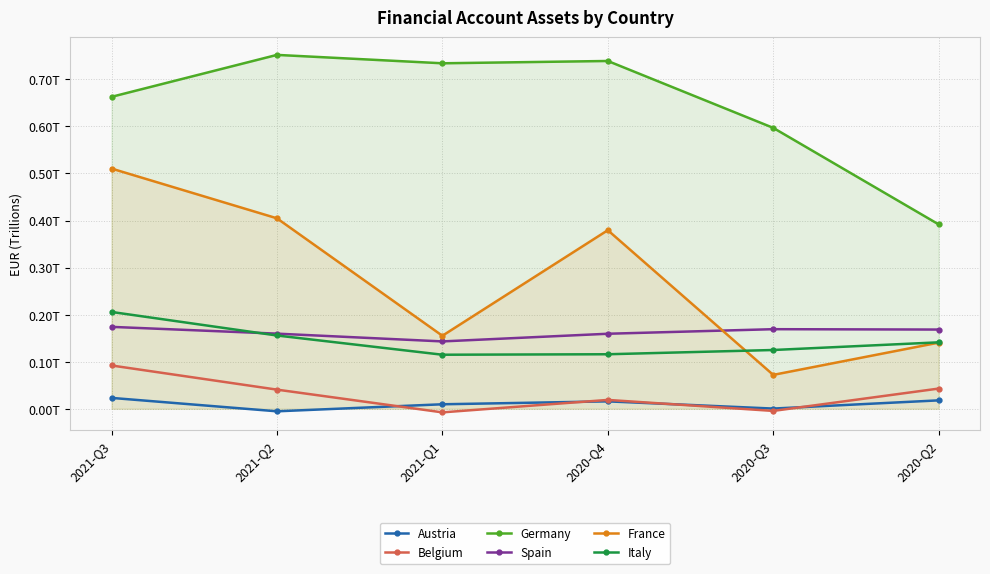

How many distinct data groups are displayed?

6